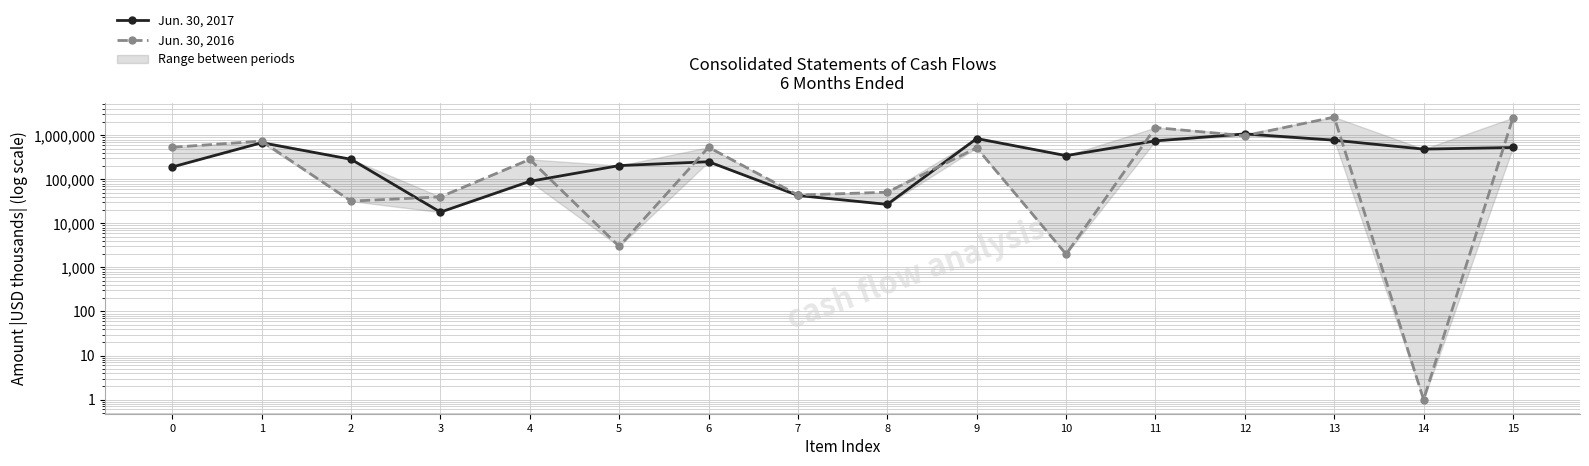

Rank the series at 14 from lowest to highest value.

Jun. 30, 2016, Jun. 30, 2017